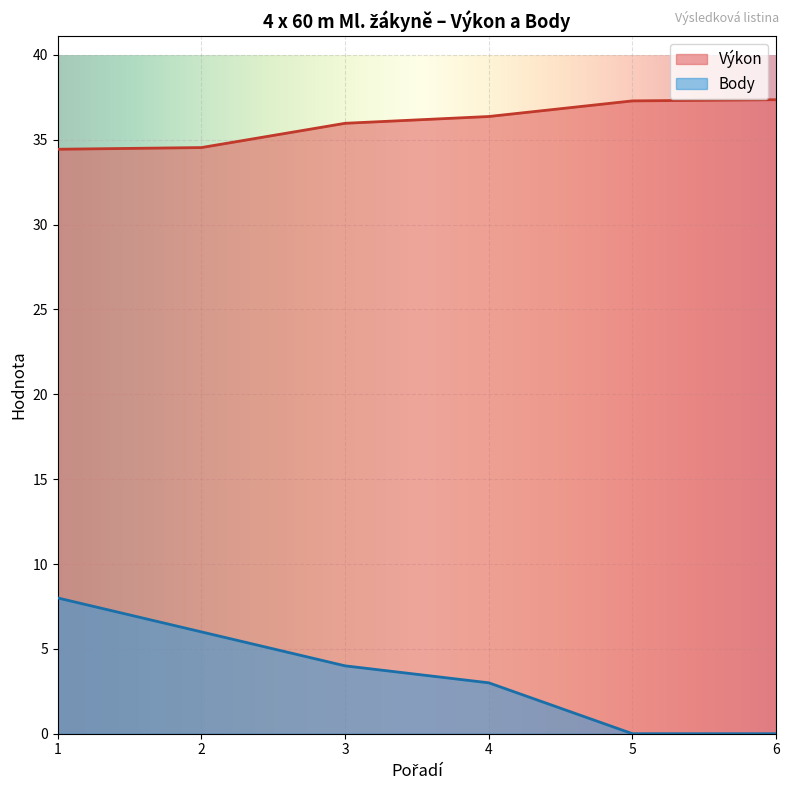

True or false: Výkon and Body intersect in this chart.

False